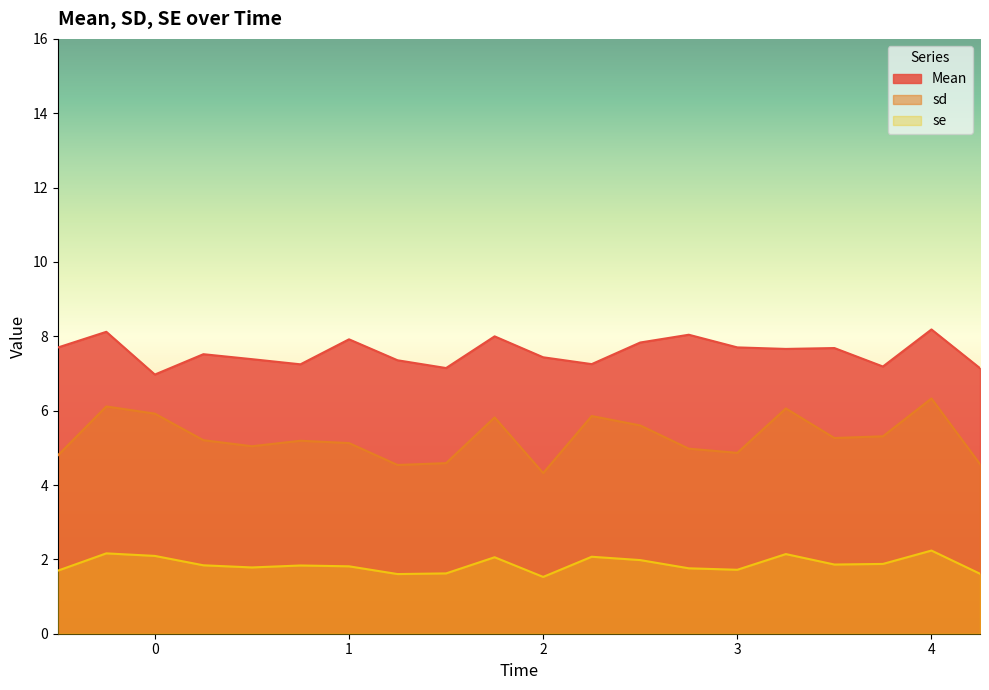

Which category has the highest value in the Mean series?

4.0